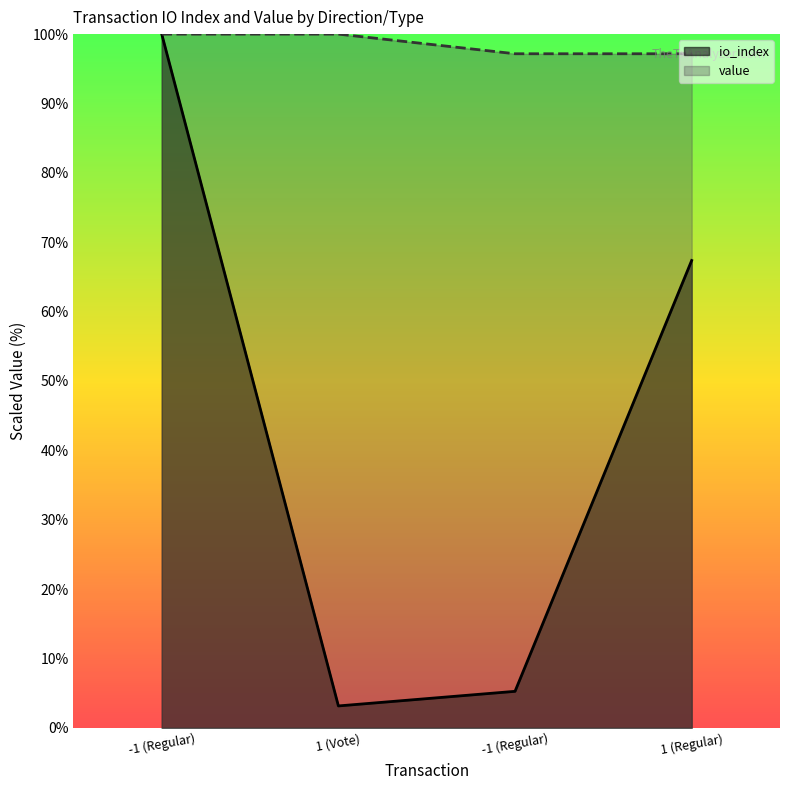

What is the average value of the value series?

98.6